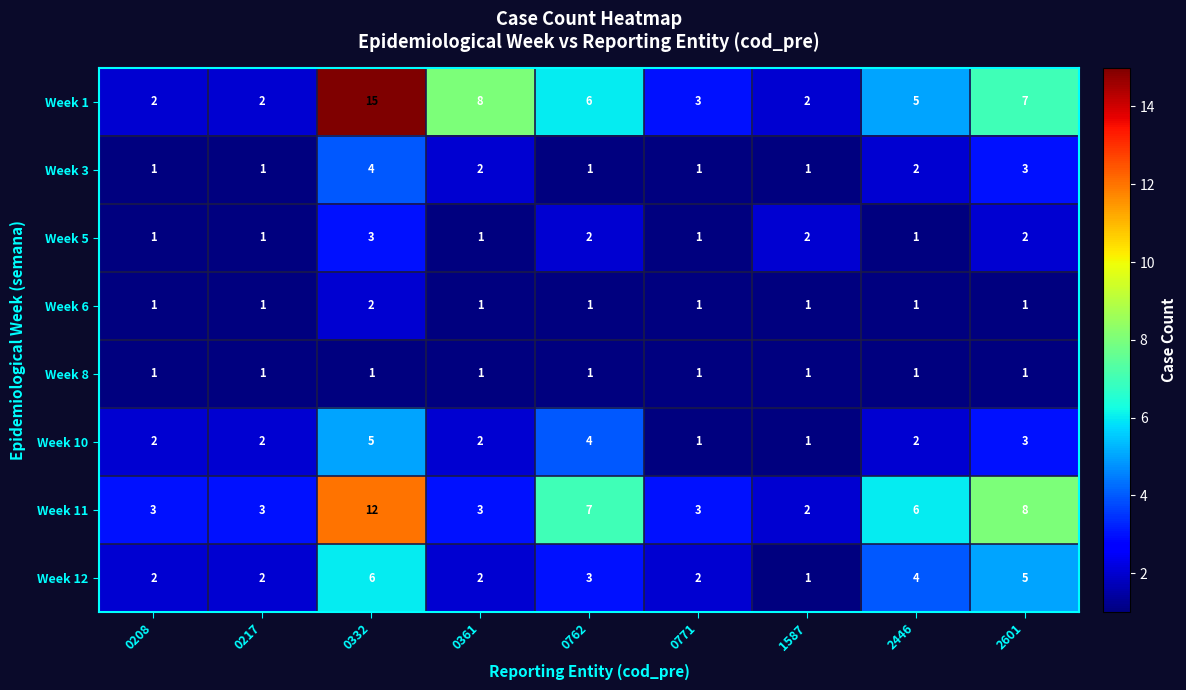

What is the sum of the Week 10 values at 0332 and 2446?

7